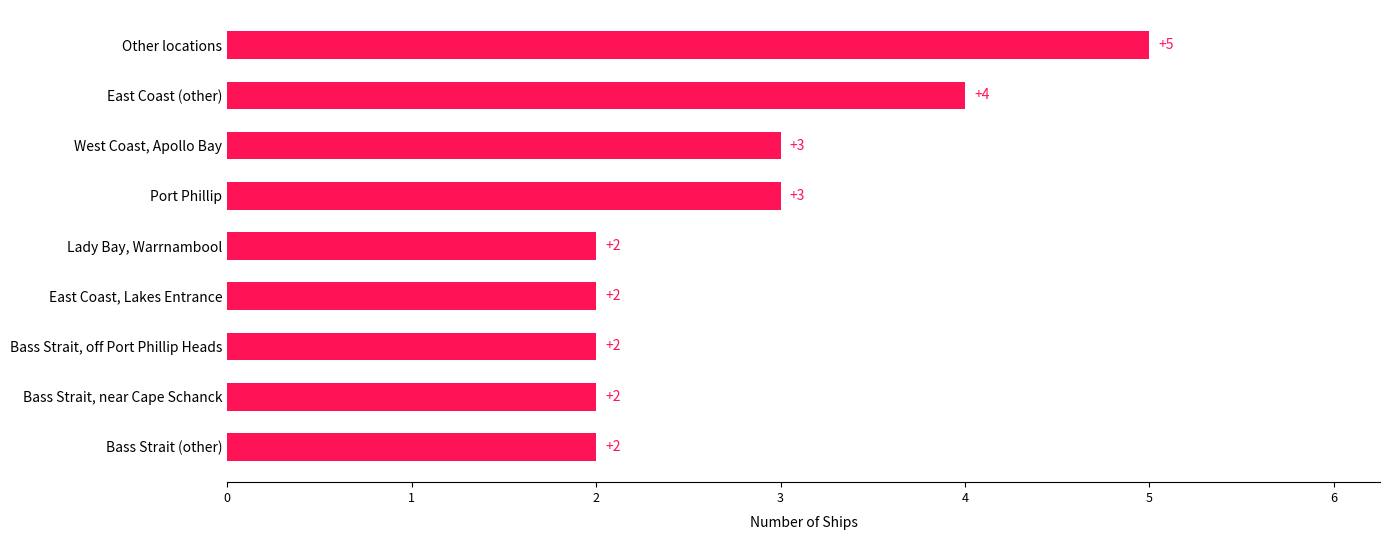

What is the difference between the maximum and minimum values?

3